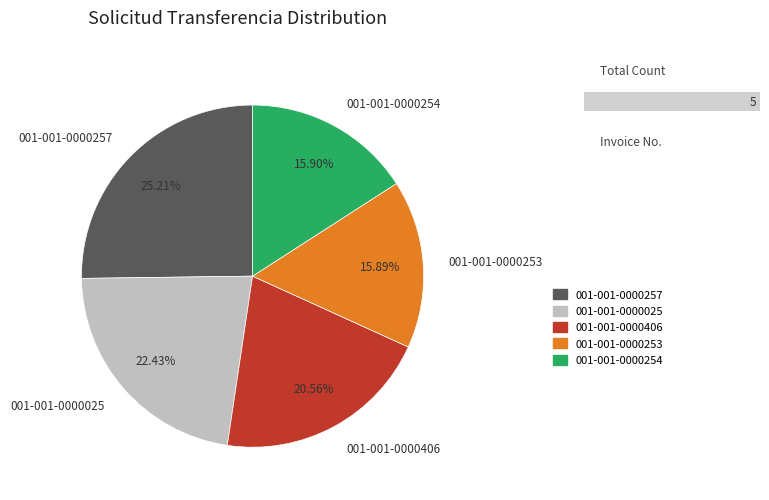

What percentage do 001-001-0000025 and 001-001-0000406 together represent?

43.0%